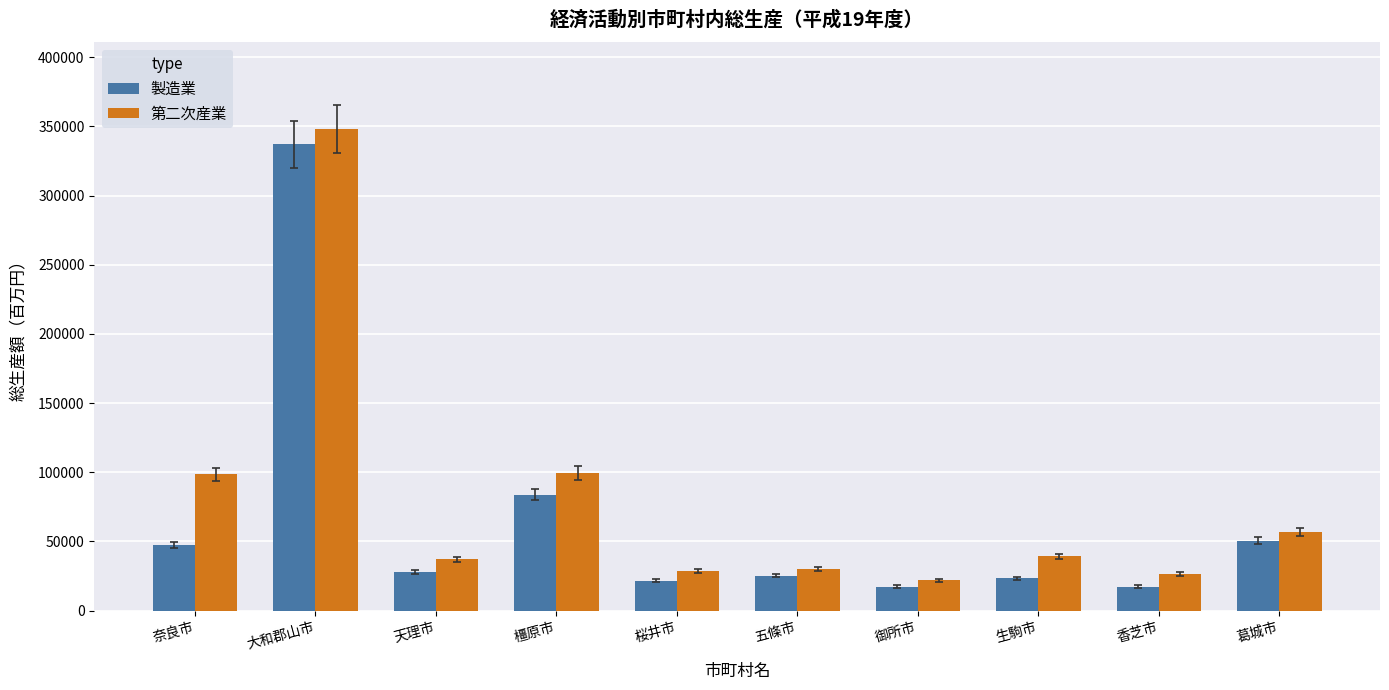

What is the spread (max minus min) of values at 御所市?

4393